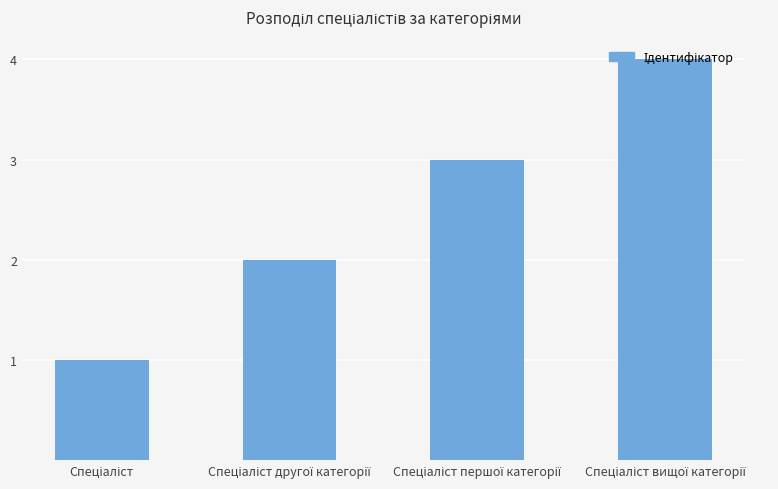

What is the difference between the maximum and minimum values?

3